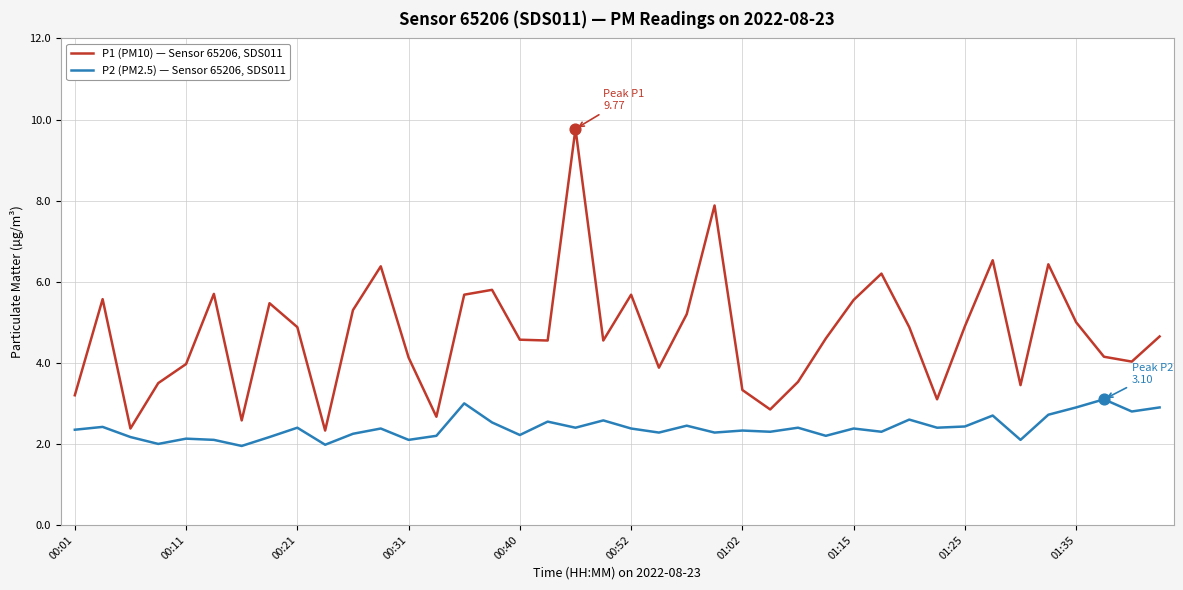

Which series has the largest total across all categories?

P1 (PM10) — Sensor 65206, SDS011